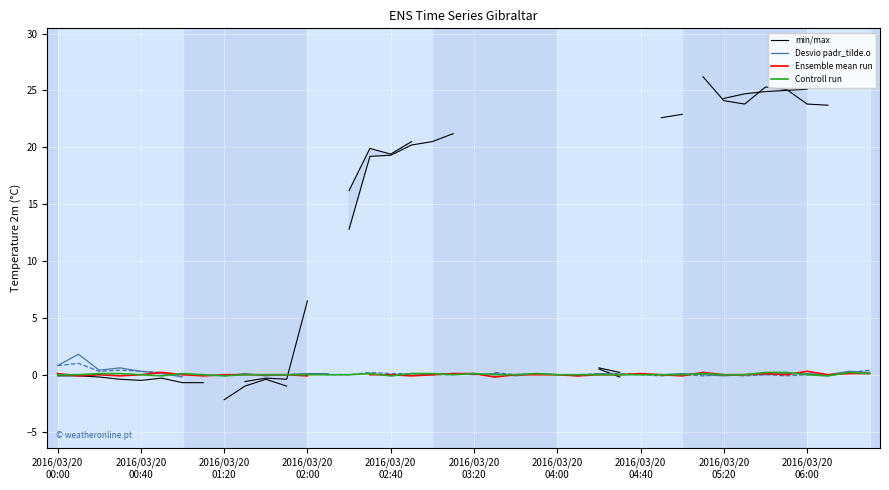

How many series are shown in this chart?

4